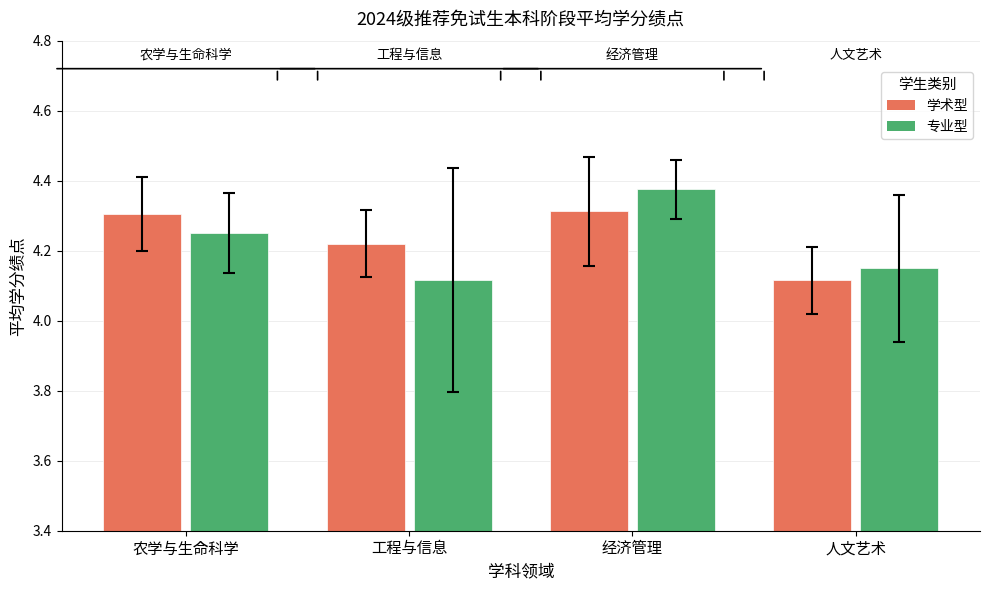

Which series changed the most between 工程与信息 and 人文艺术?

学术型